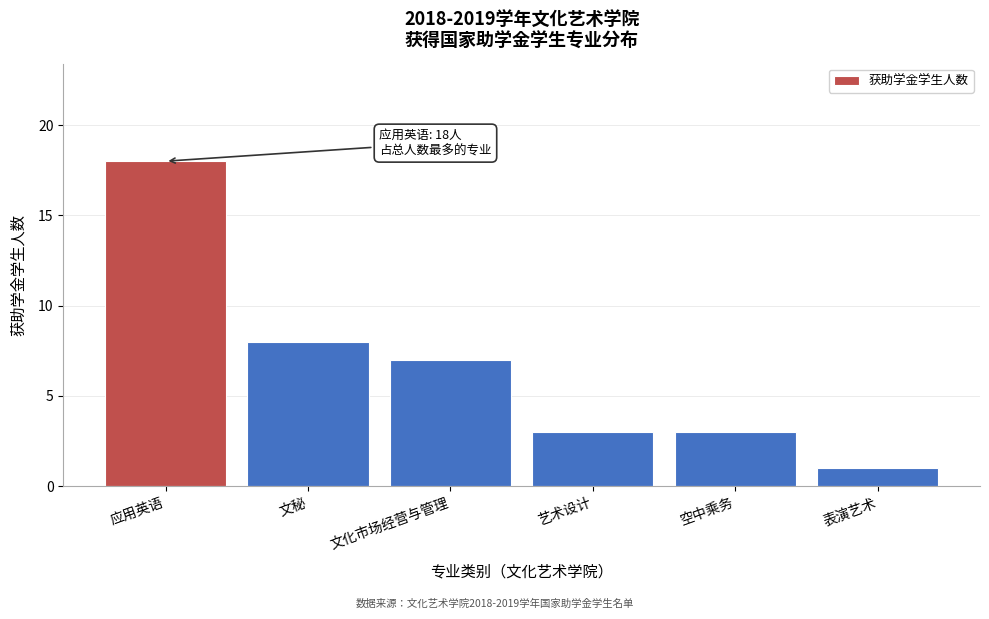

Reading right to left, list all the values displayed in this chart.

1	3	3	7	8	18